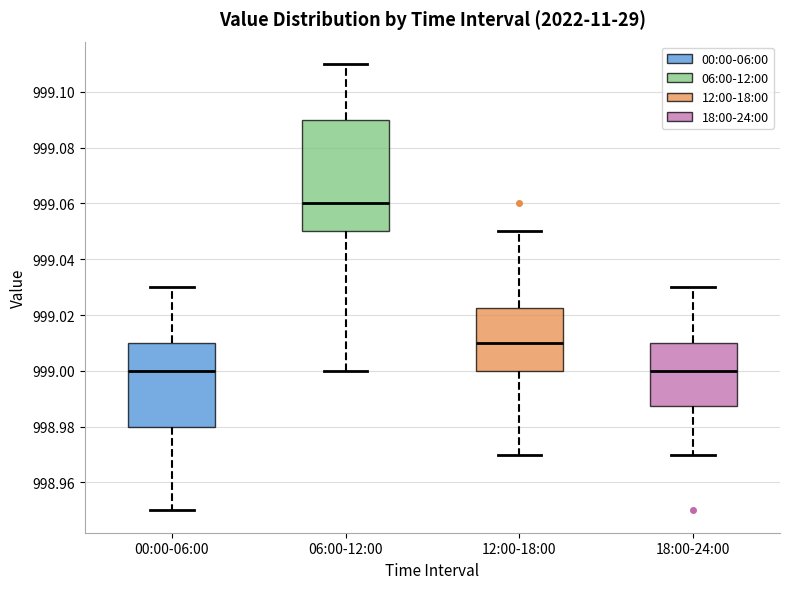

Reading left to right, transcribe this box plot: for each box, give where its median line is, the range the box spans, and where its two whiskers end, as read against the y-axis. The values are not printed on the chart, so give them approximately, as read against the axis.

00:00-06:00: median 999.000, box 998.980 to 999.010, whiskers 998.950 to 999.030
06:00-12:00: median 999.060, box 999.050 to 999.090, whiskers 999.000 to 999.110
12:00-18:00: median 999.010, box 999.000 to 999.022, whiskers 998.970 to 999.050
18:00-24:00: median 999.000, box 998.988 to 999.010, whiskers 998.970 to 999.030